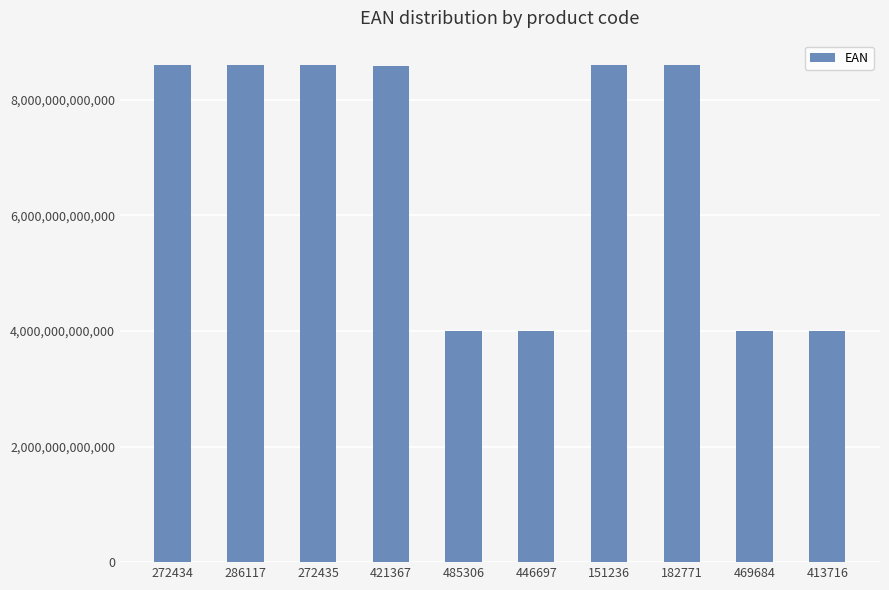

What is the change in value from 286117 to 182771?

-1980